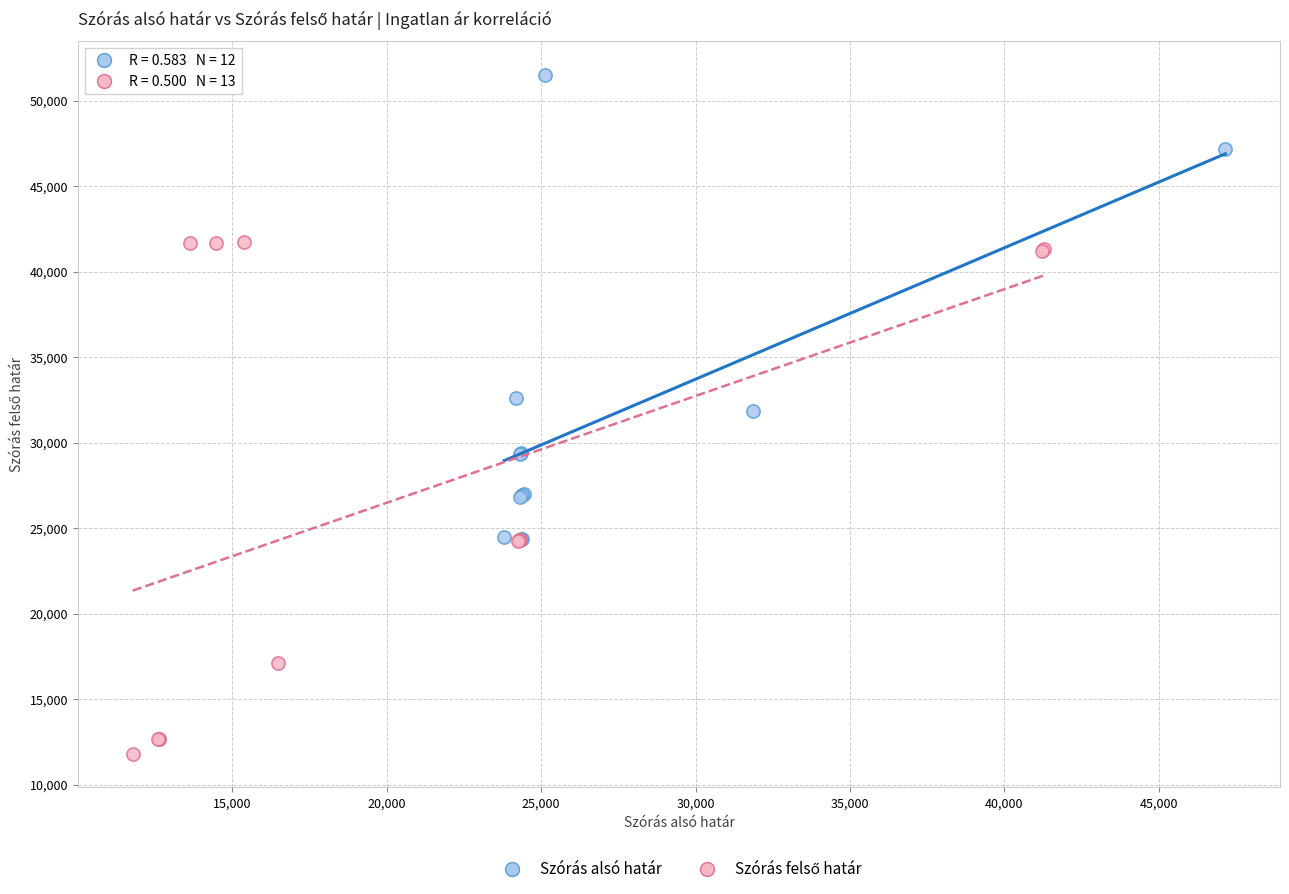

Which series contains the highest Y value?

Szórás alsó határ